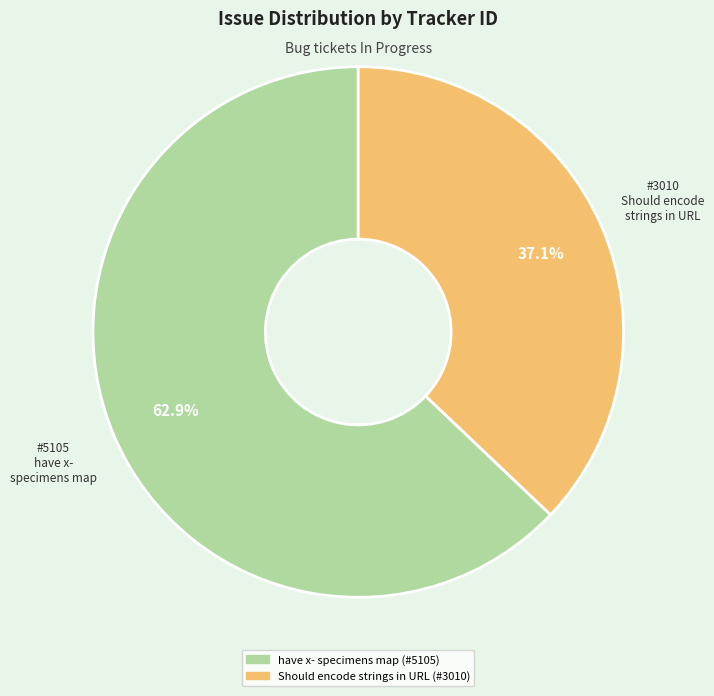

Which slice represents more than half of the pie?

have x- specimens map (#5105)